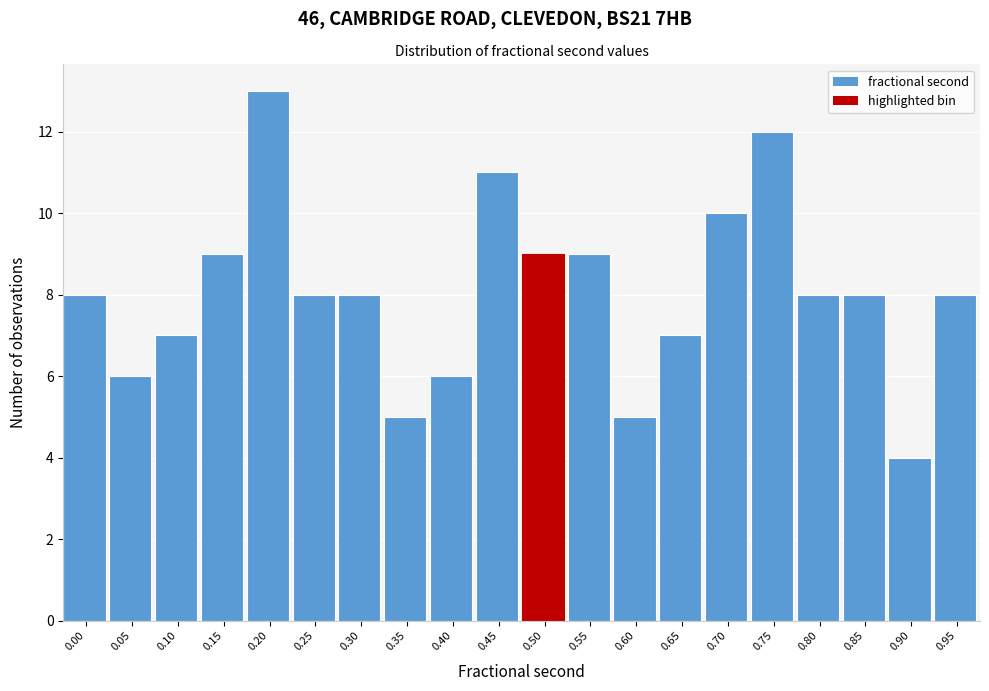

Reading left to right, list all the values displayed in this chart.

8	6	7	9	13	8	8	5	6	11	9	9	5	7	10	12	8	8	4	8